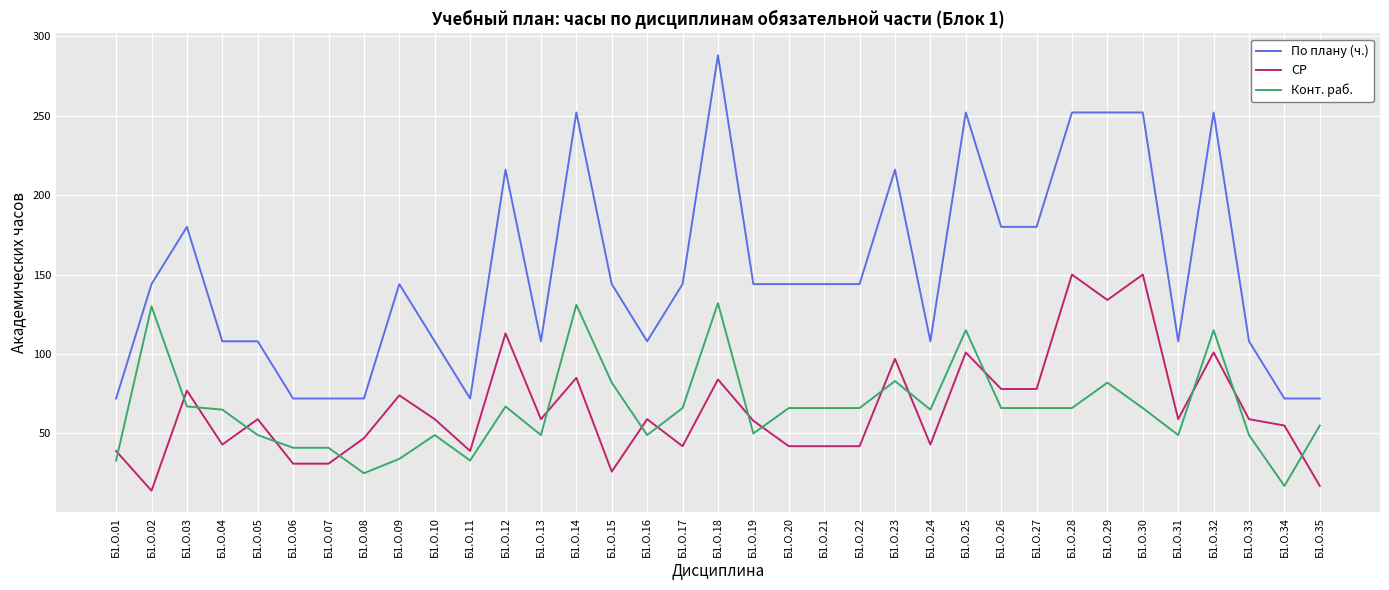

Rank the series at Б1.О.08 from highest to lowest value.

По плану (ч.), СР, Конт. раб.